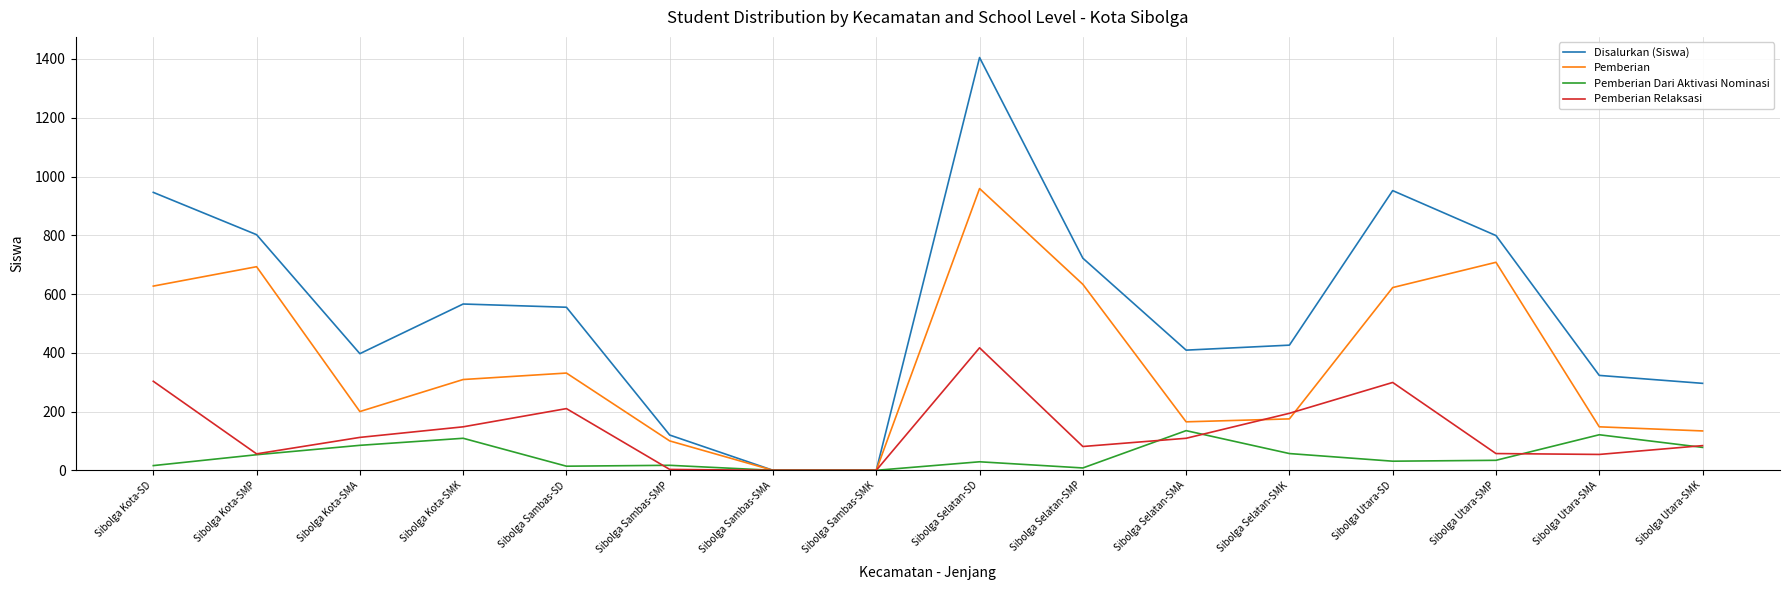

What is the total value across all series at Sibolga Utara-SMA?

646